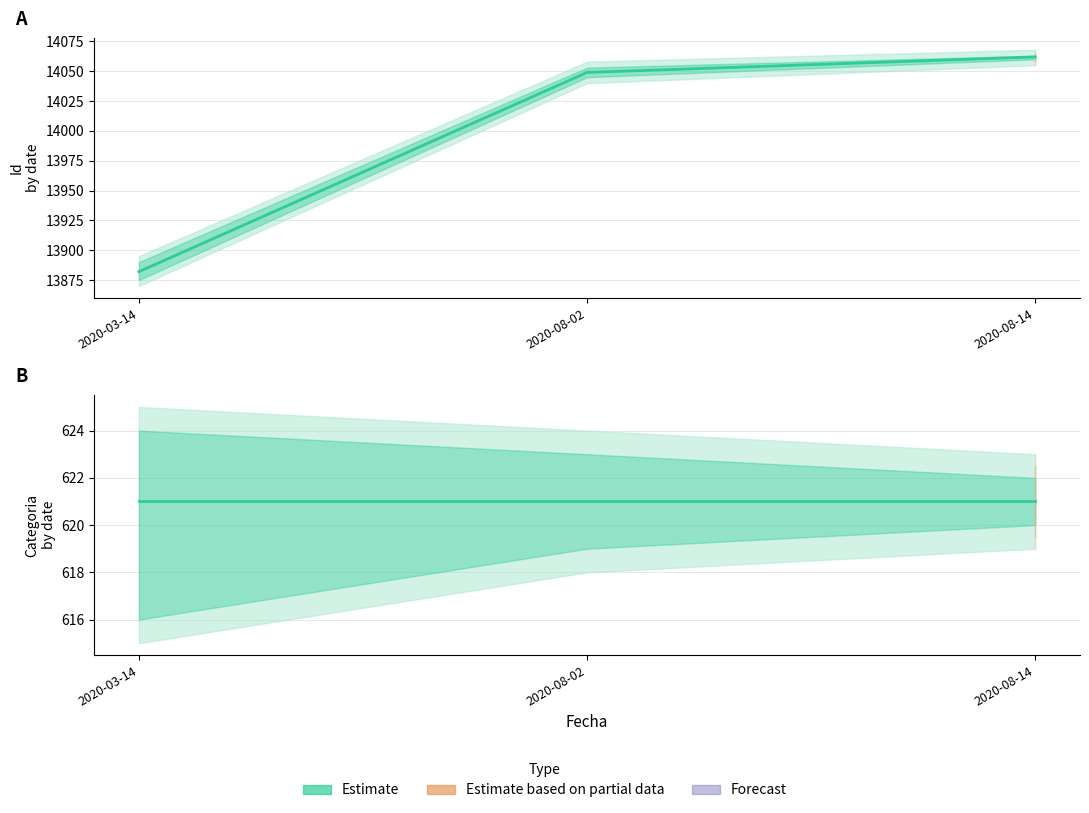

Does the chart have visible grid lines?

Yes